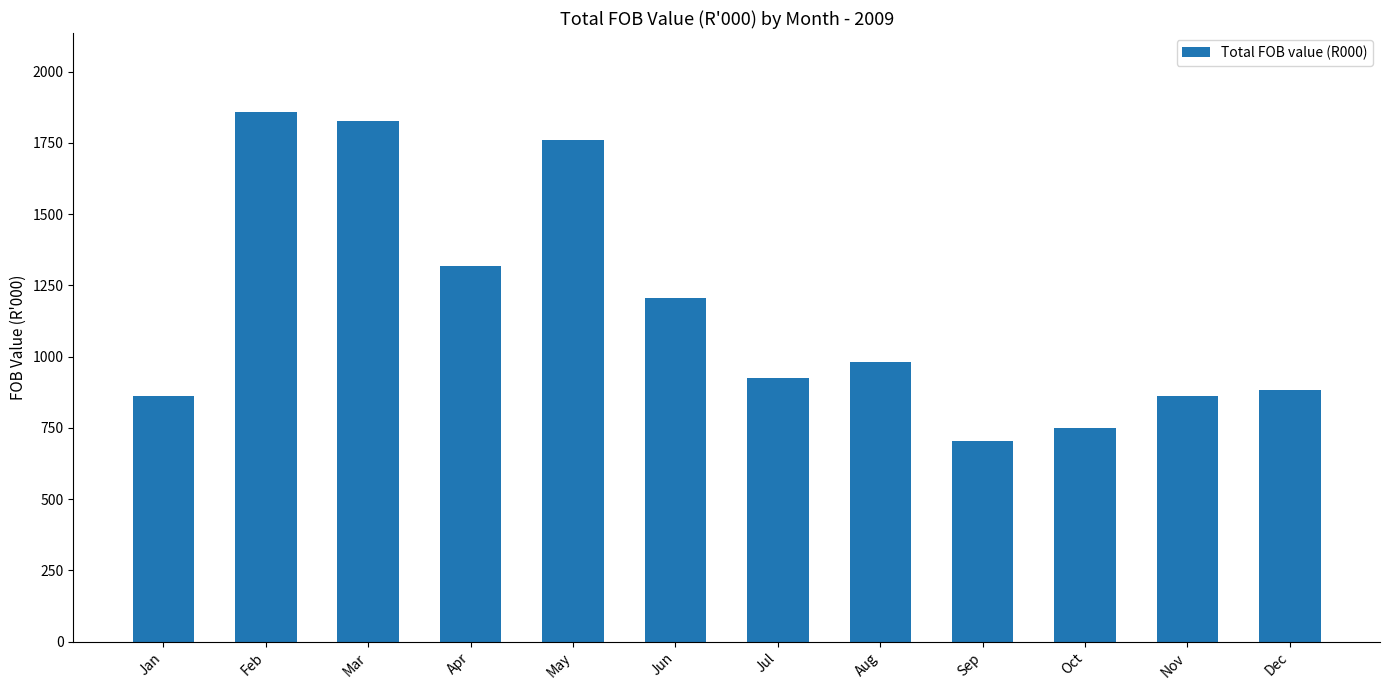

What is the sum of the values at Dec and Mar?

2710